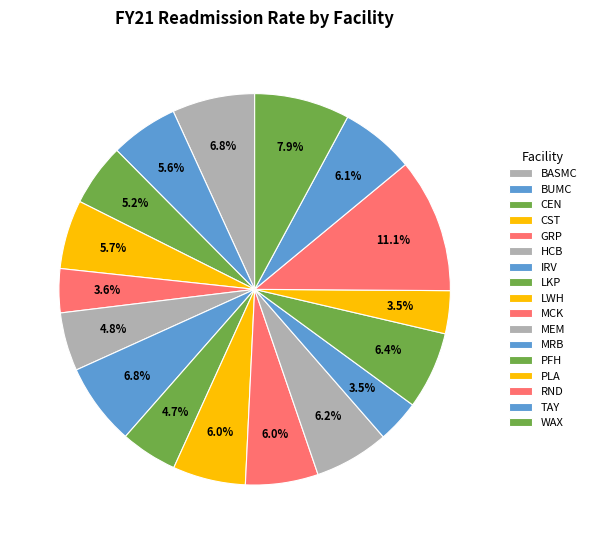

How many slices are in this pie chart?

17